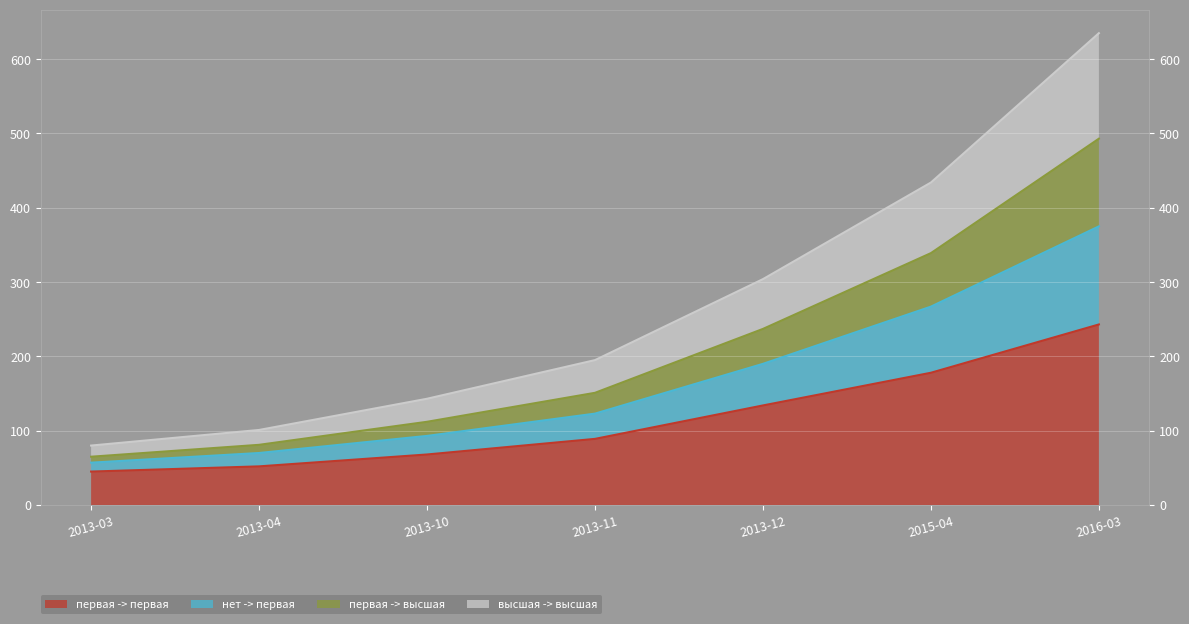

How many data points in первая -> первая are above 89?

3